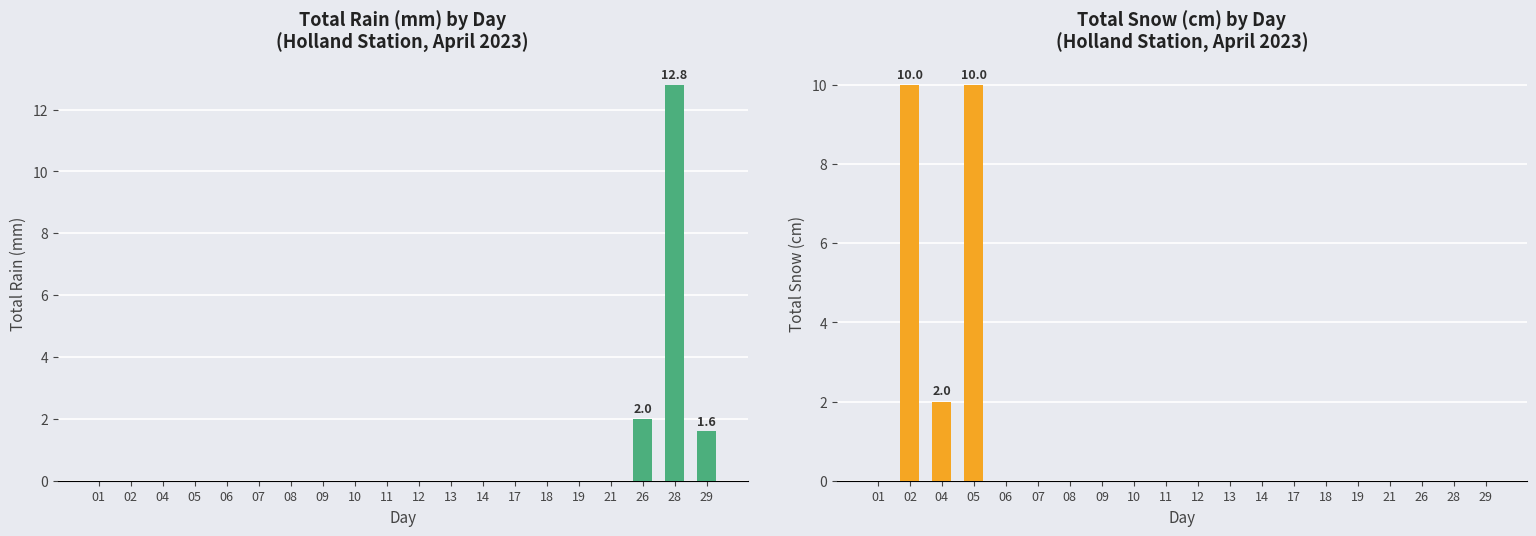

Does the chart contain any negative values?

No